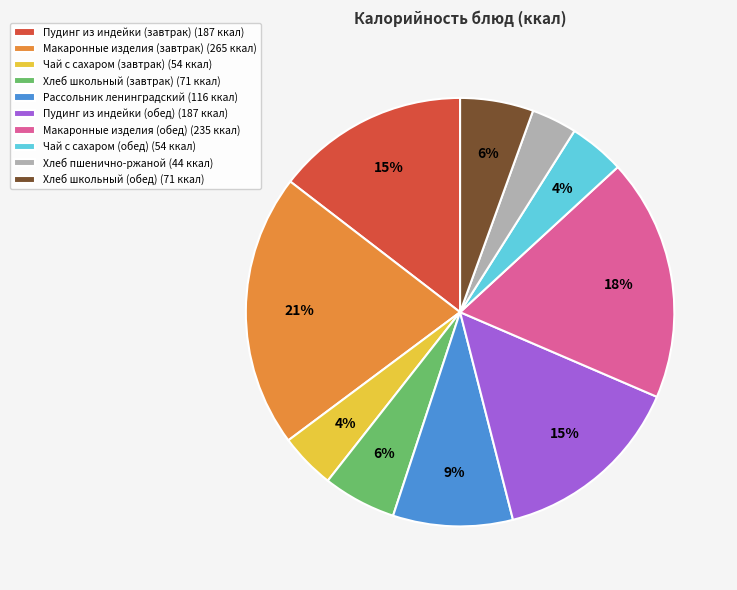

Which category has the smallest portion of the pie?

Хлеб пшенично-ржаной